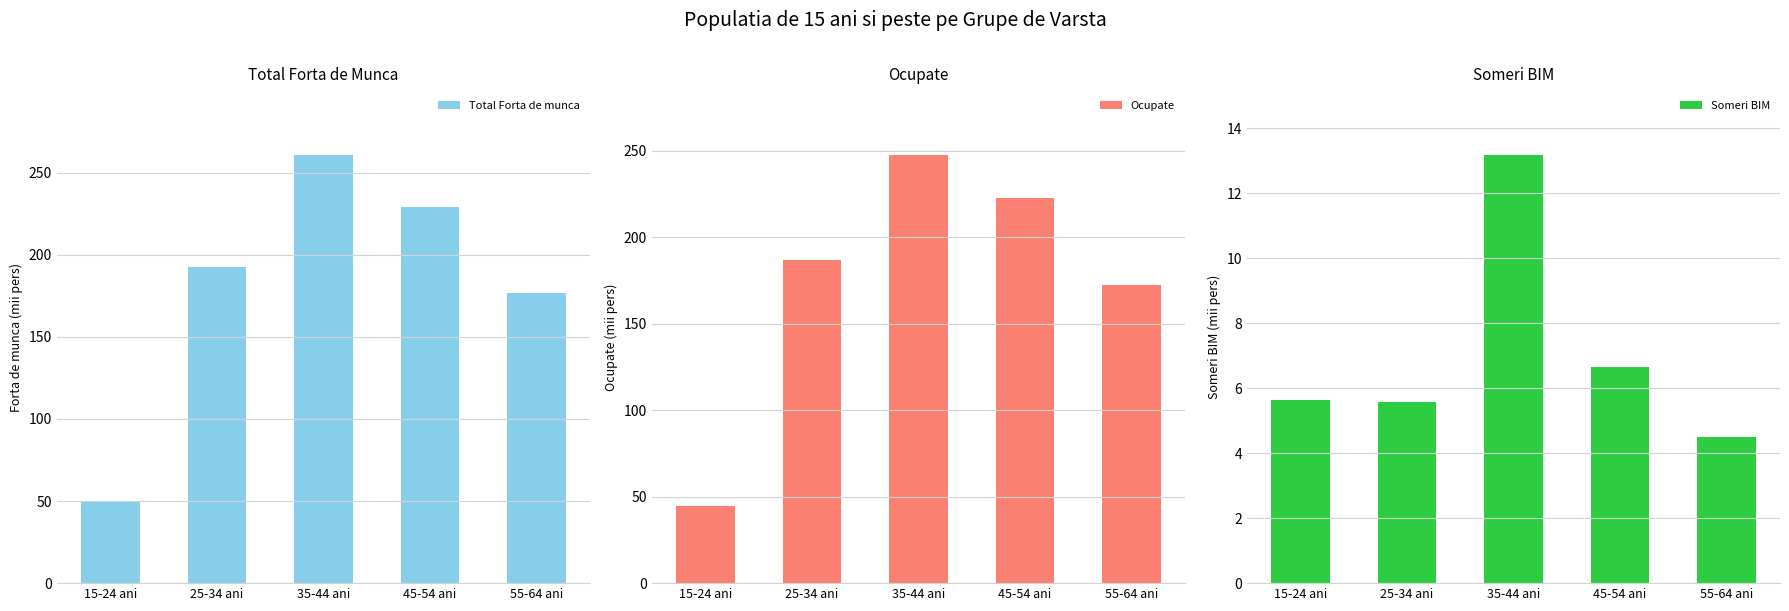

How many data points in Total Forta de munca are less than 192?

2